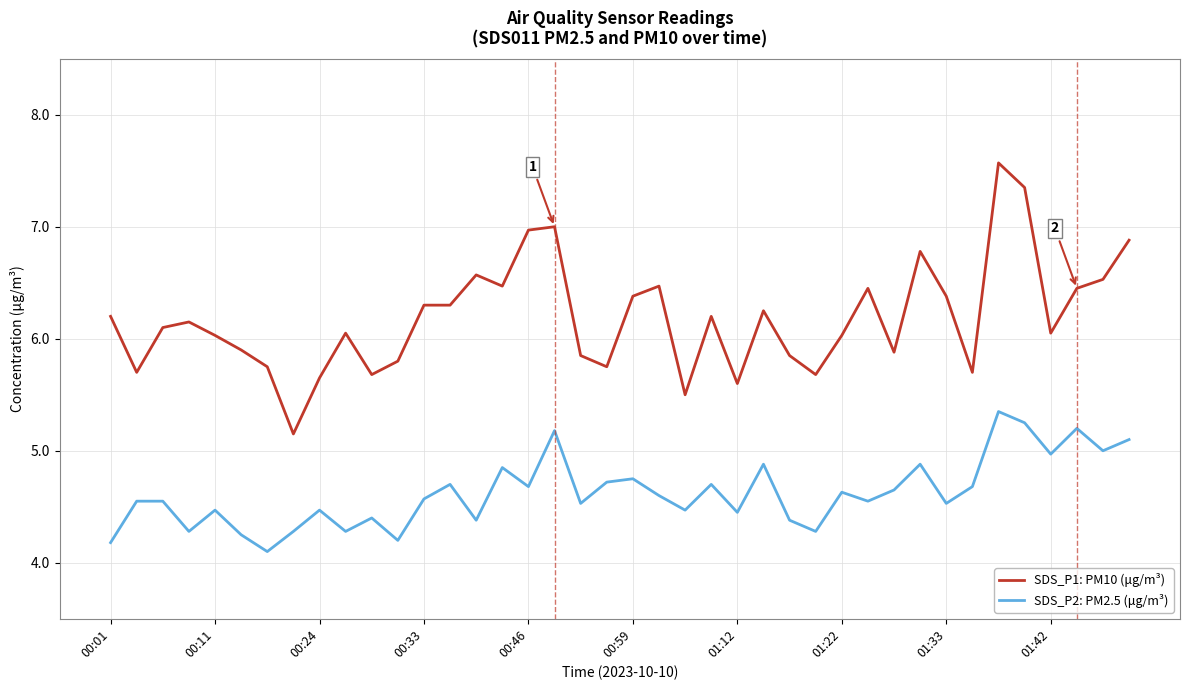

What is the difference between the second highest and second lowest values in the SDS_P2: PM2.5 (μg/m³) series?

1.1